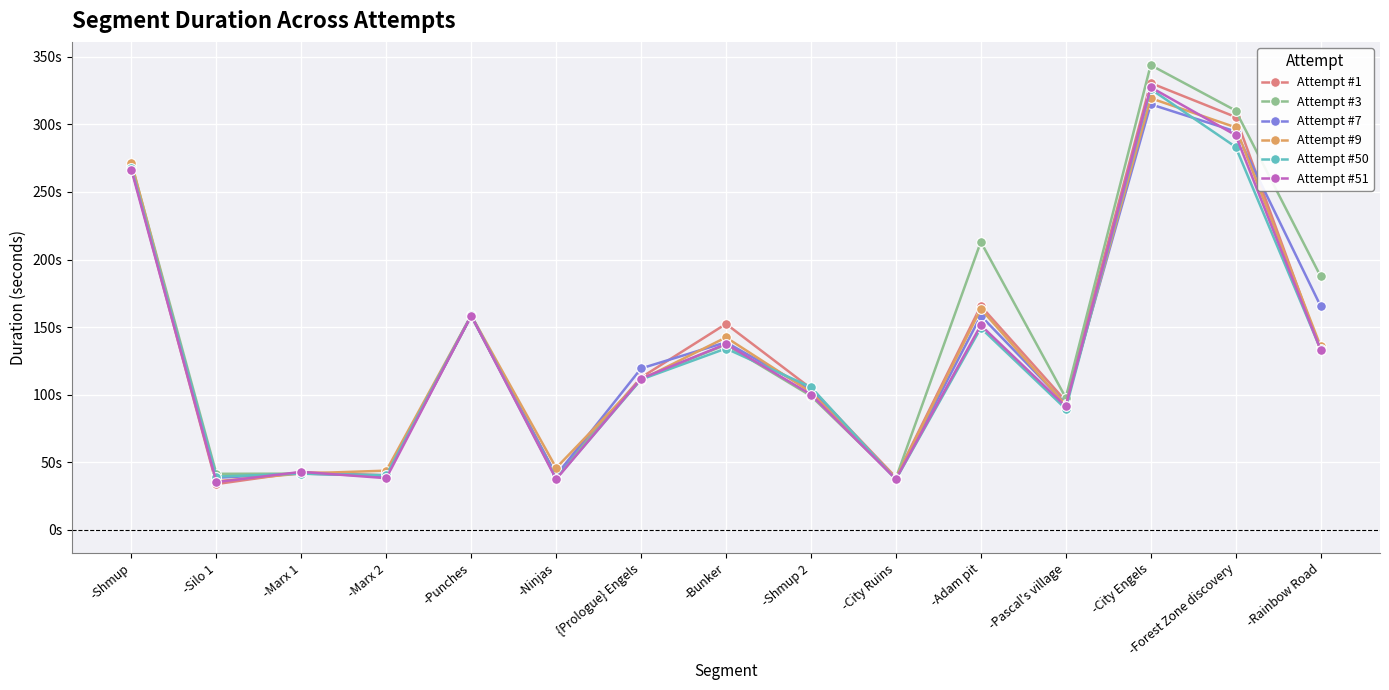

What is the spread (max minus min) of values at -Pascal's village?

8.3